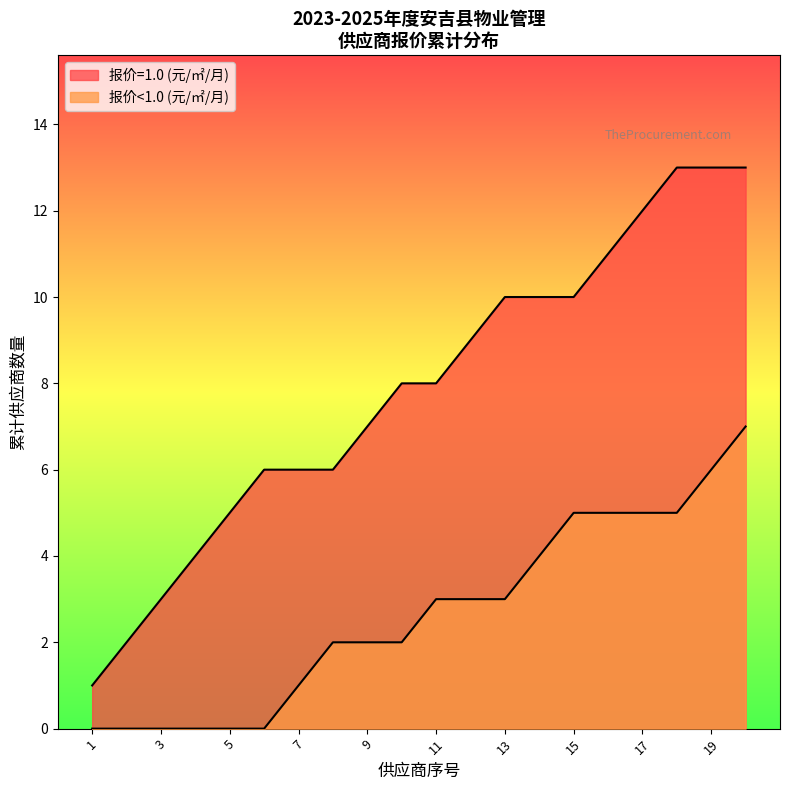

What are all the series names shown in the legend?

报价=1.0 (元/㎡/月), 报价<1.0 (元/㎡/月)